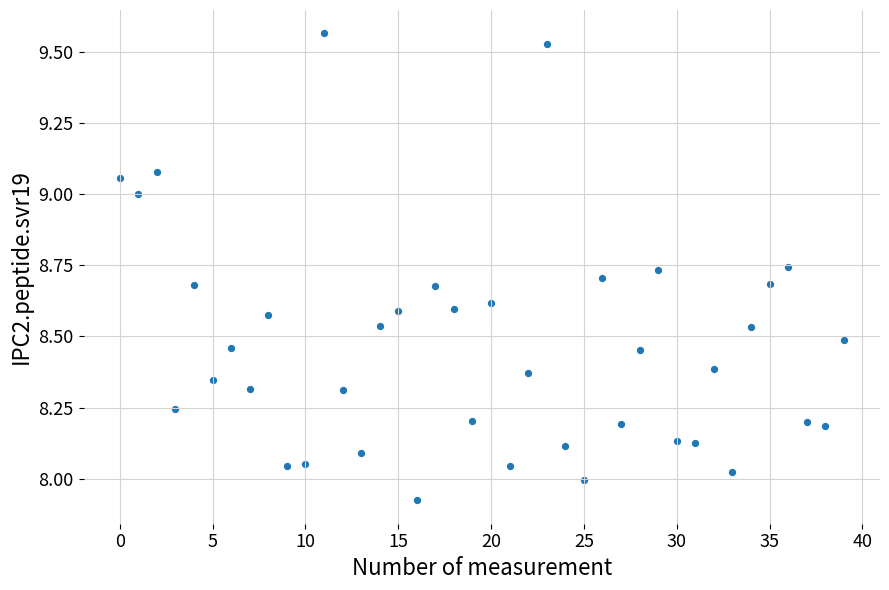

What is the range of Y values (max minus min)?

1.6